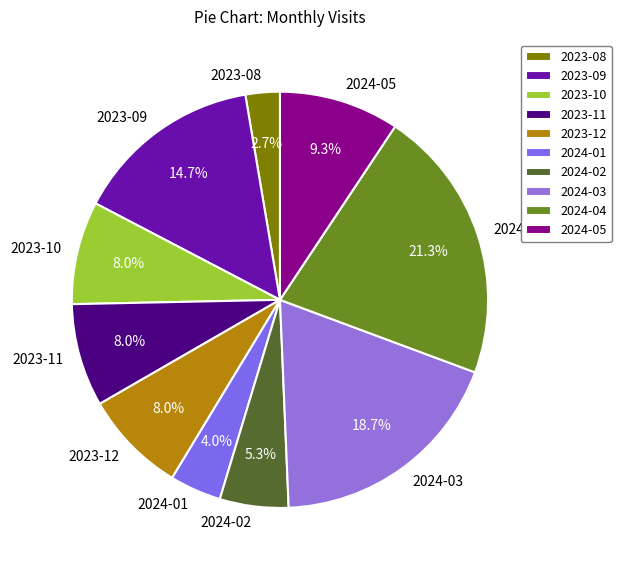

To the nearest percent, what is the average slice percentage?

10%